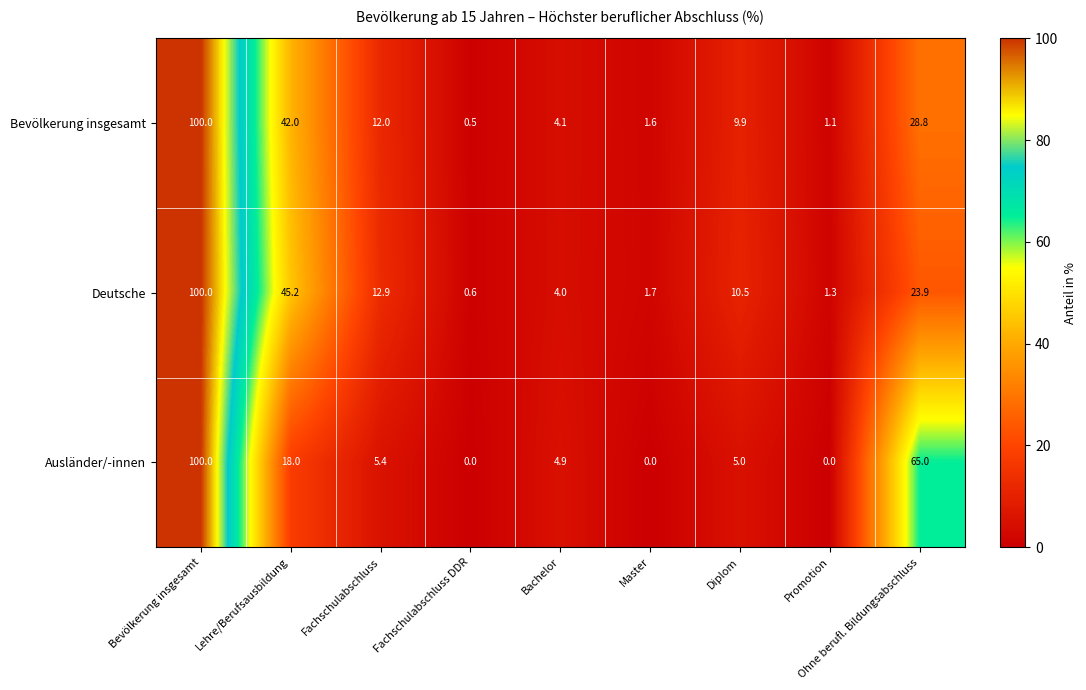

Count the number of categories in the chart.

9